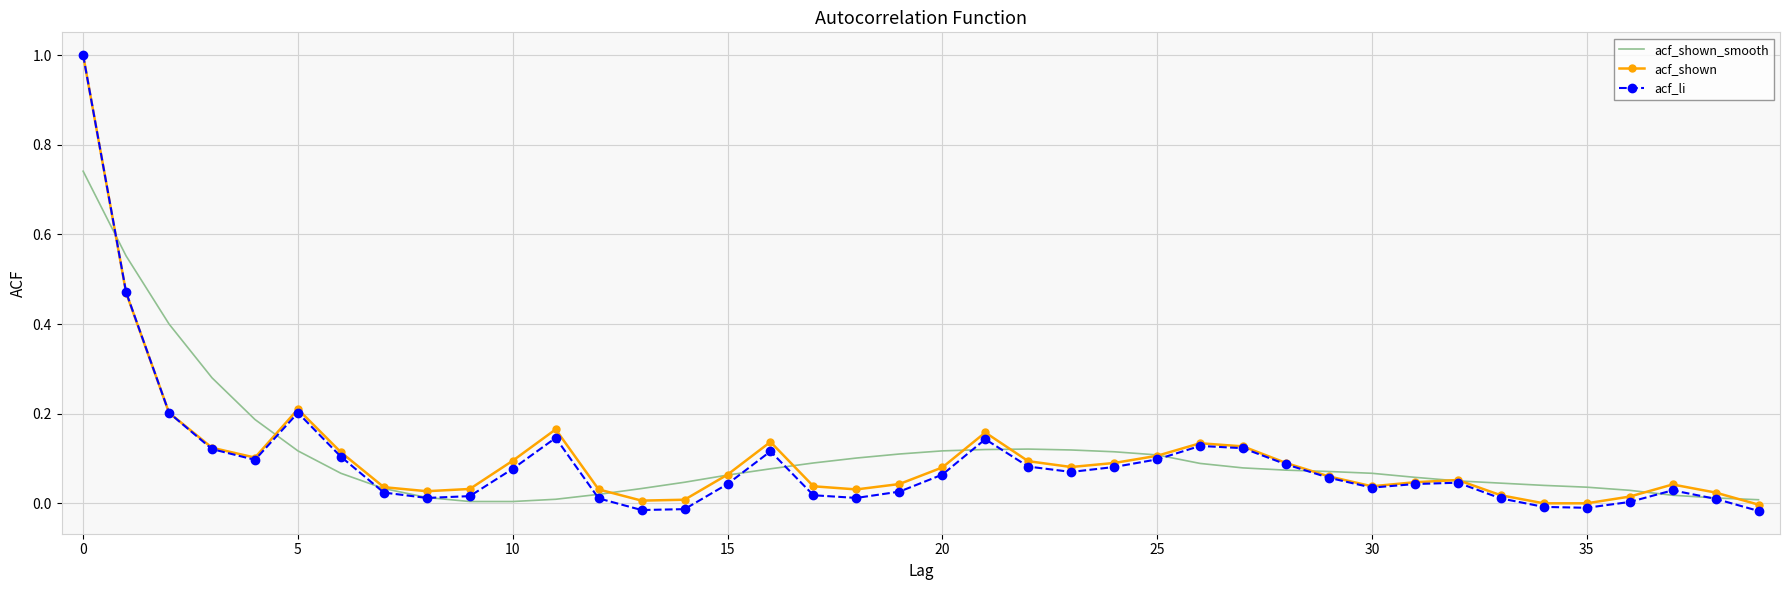

What are all the series names shown in the legend?

acf_shown_smooth, acf_shown, acf_li